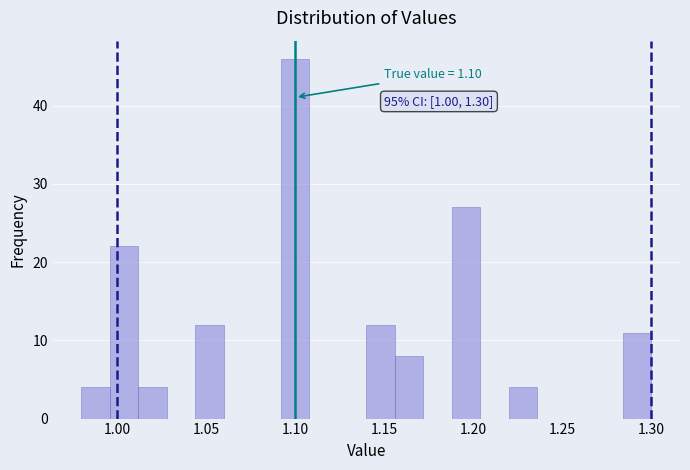

Read against the x-axis, roughly where is the centre of the tallest bar?

1.100